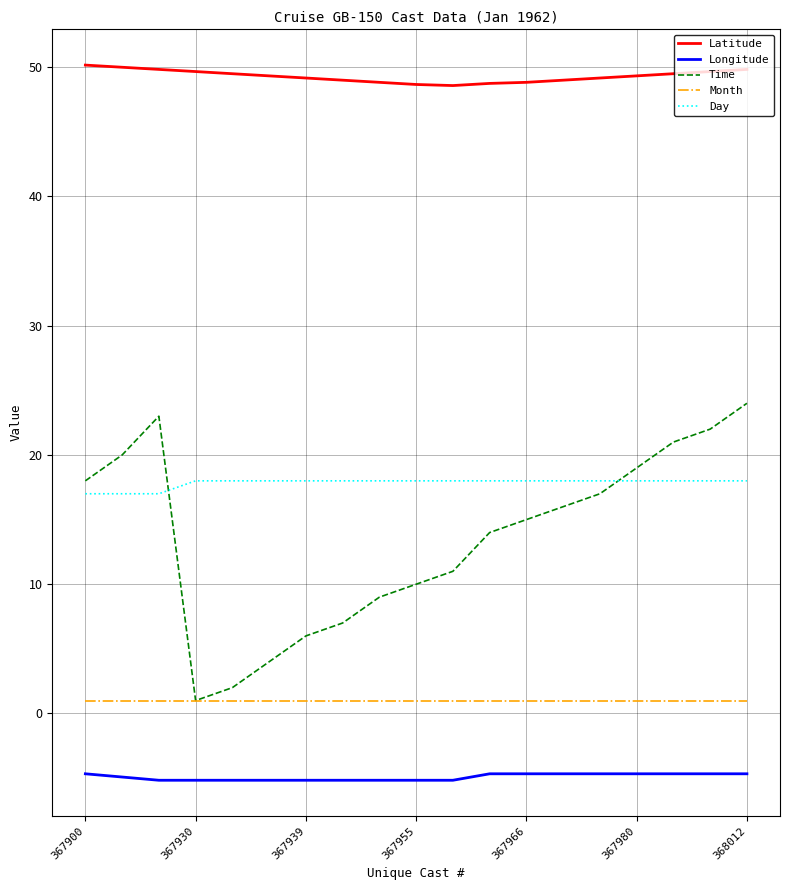

How many distinct data groups are displayed?

5